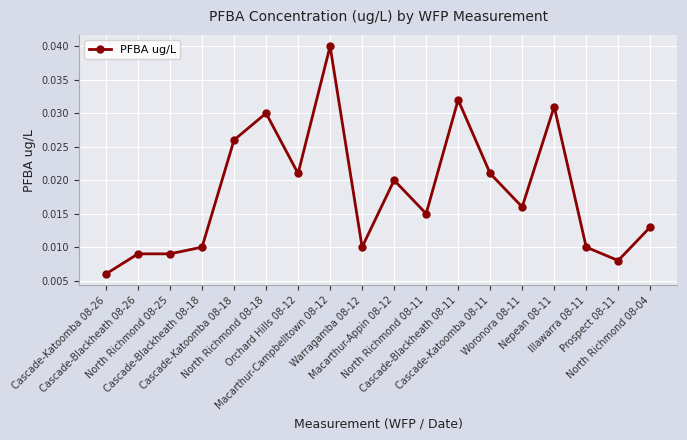

Where is the data nearest to the value 0?

Cascade-Katoomba 08-26